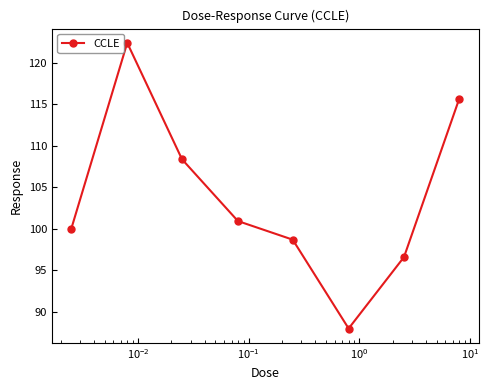

What is the greatest value displayed?

122.4